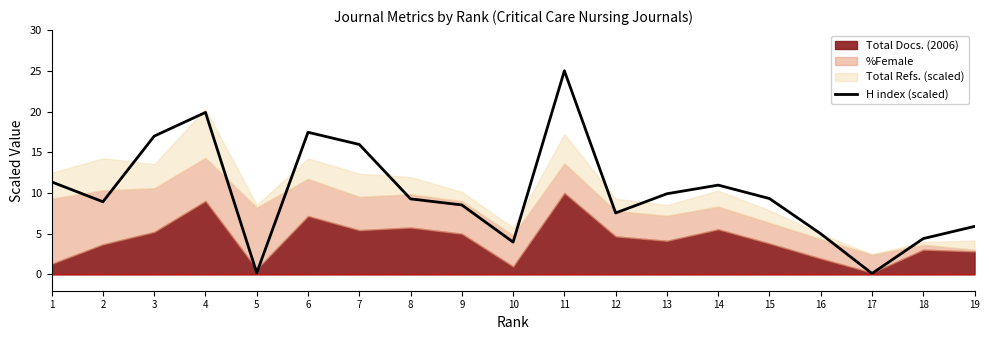

Reading right to left, transcribe all the data shown in this chart.

5.9	4.4	0.1	5.0	9.3	11.0	9.9	7.5	25.0	4.0	8.5	9.3	16.0	17.5	0.2	19.9	17.0	8.9	11.4